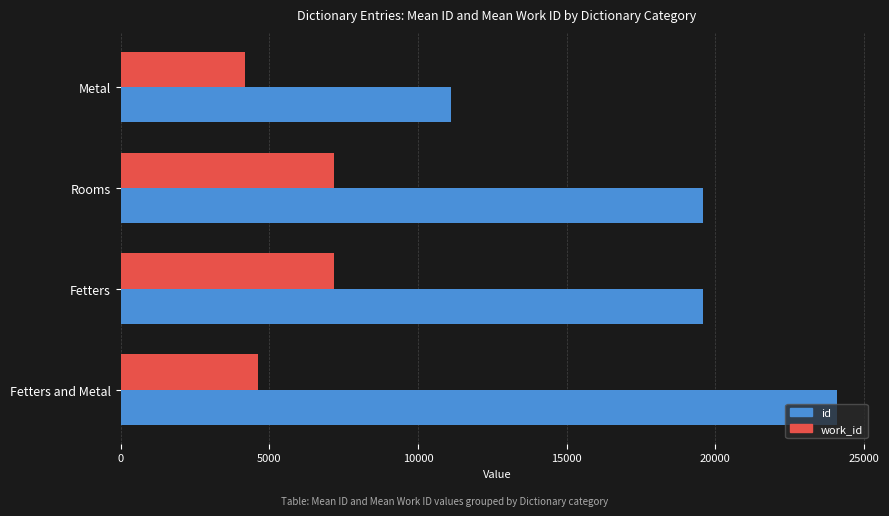

Rank the series at Metal from highest to lowest value.

id, work_id